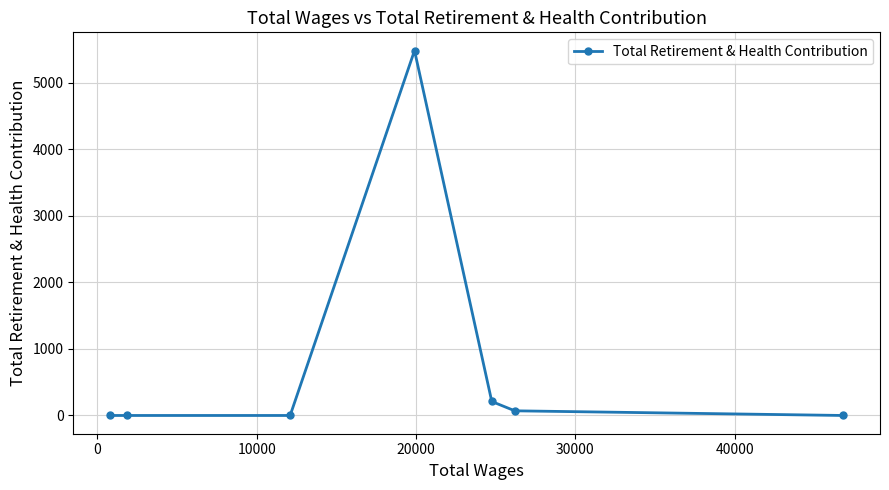

How many lines are shown in the chart?

1